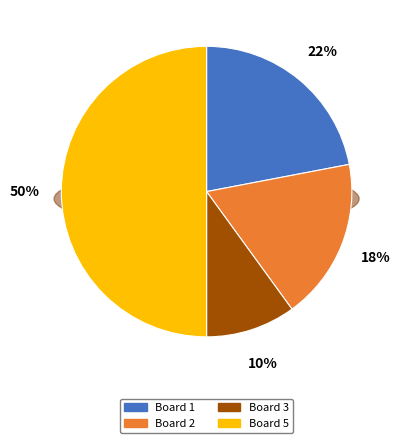

What is the ratio of the value at Board 1 to the value at Board 5?

0.4